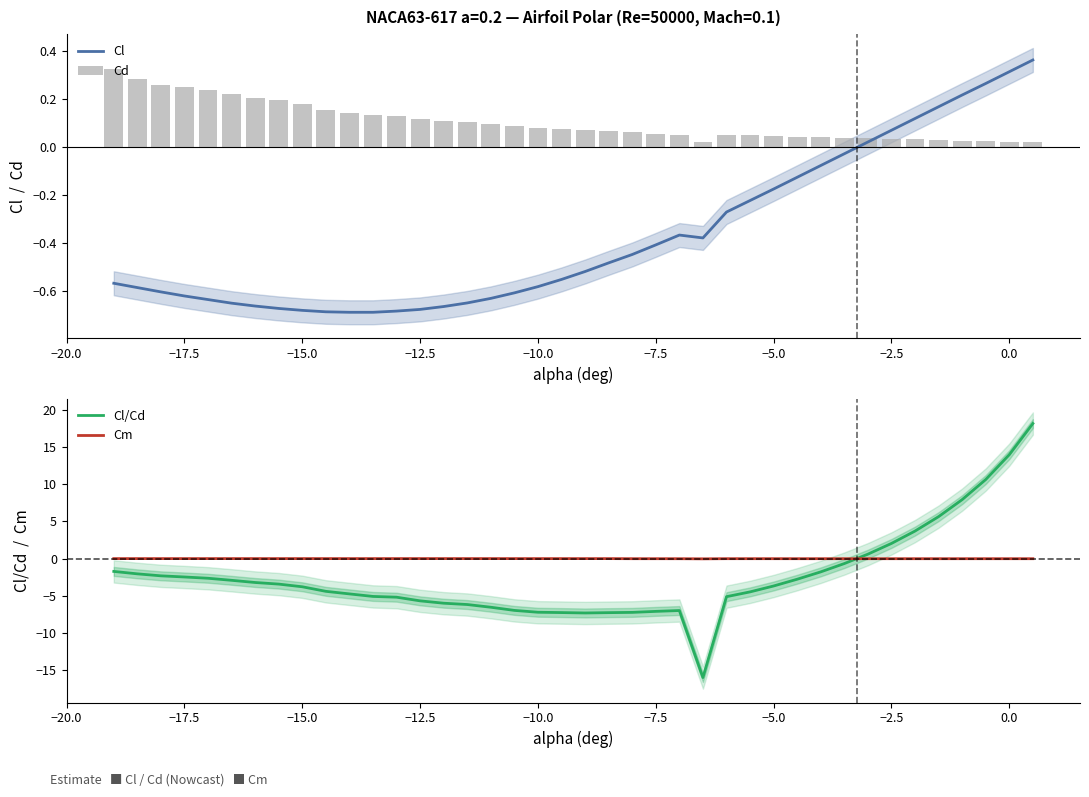

List the series in order of their peak value, highest first.

Cl/Cd, Cl, Cd, Cm